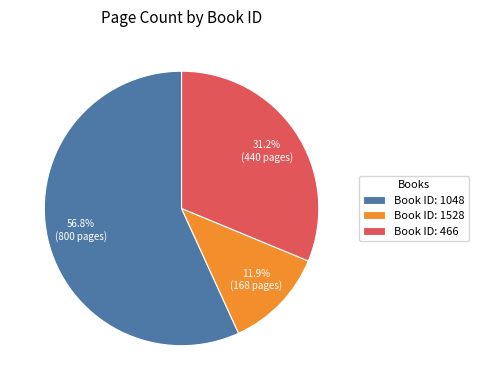

Do Book ID: 1528 and Book ID: 466 together represent more than half of the pie?

No